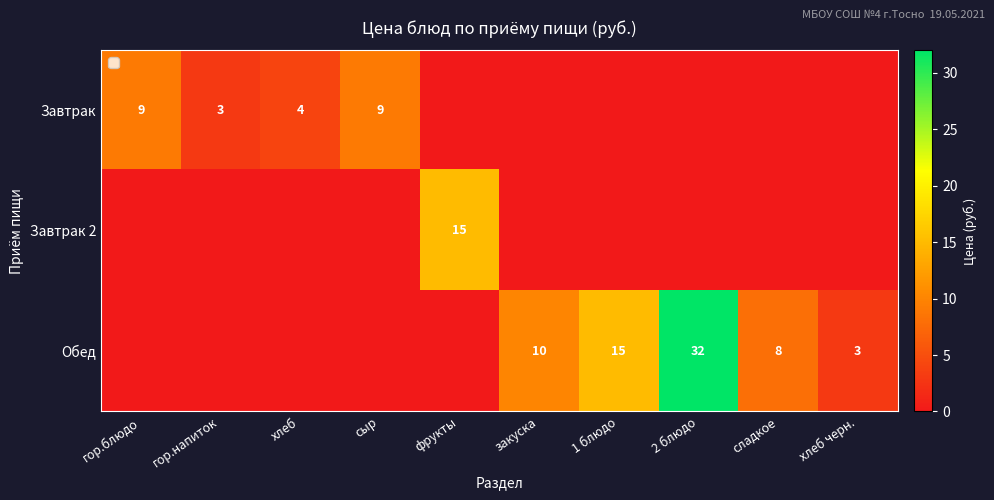

Is it true that Обед equals 15 at 1 блюдо?

True